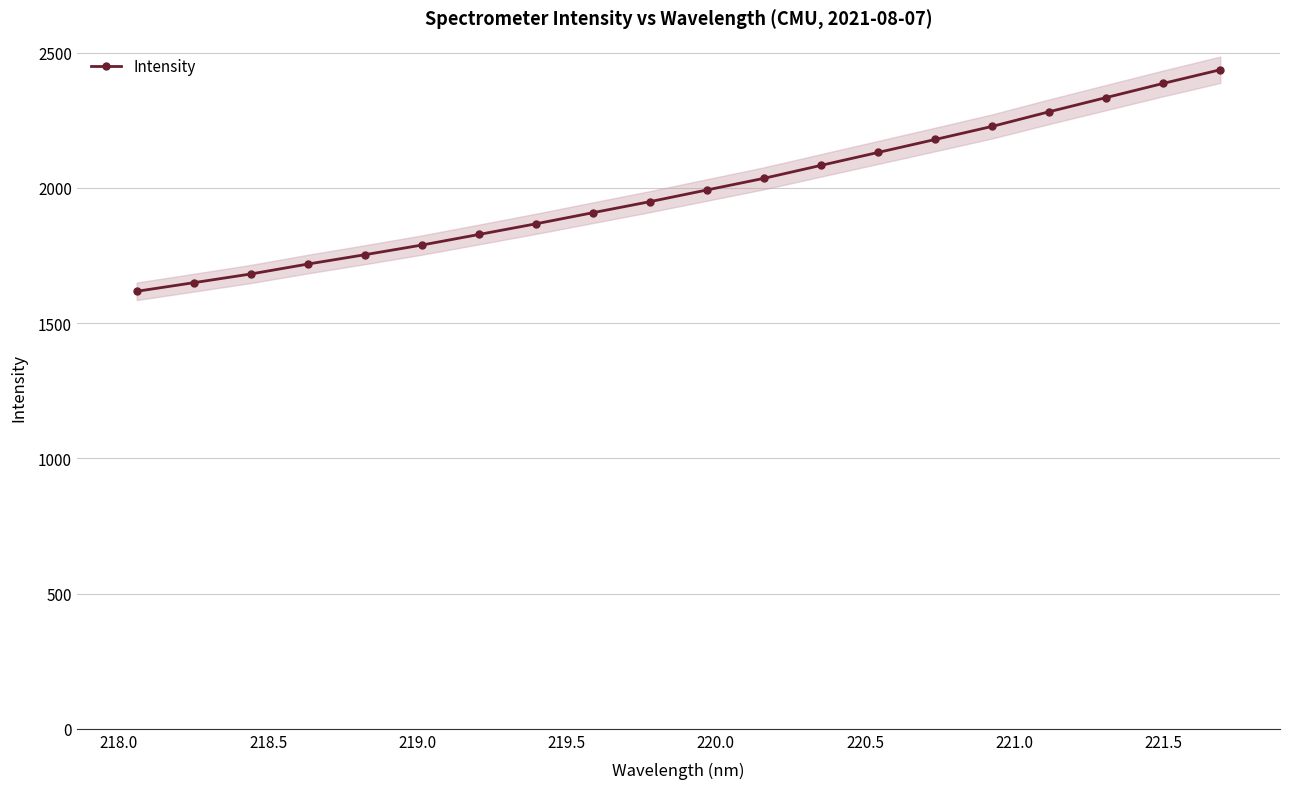

What is the value of the Intensity point at the 20th from the left?

2436.6